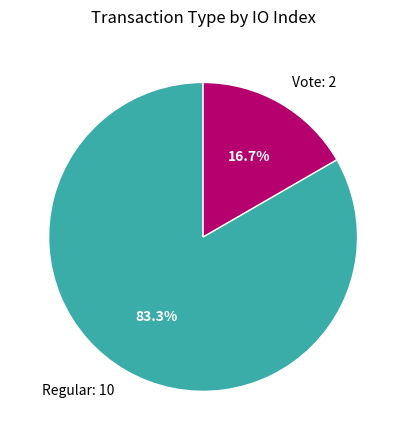

What is the smallest slice in the pie chart?

Vote: 2